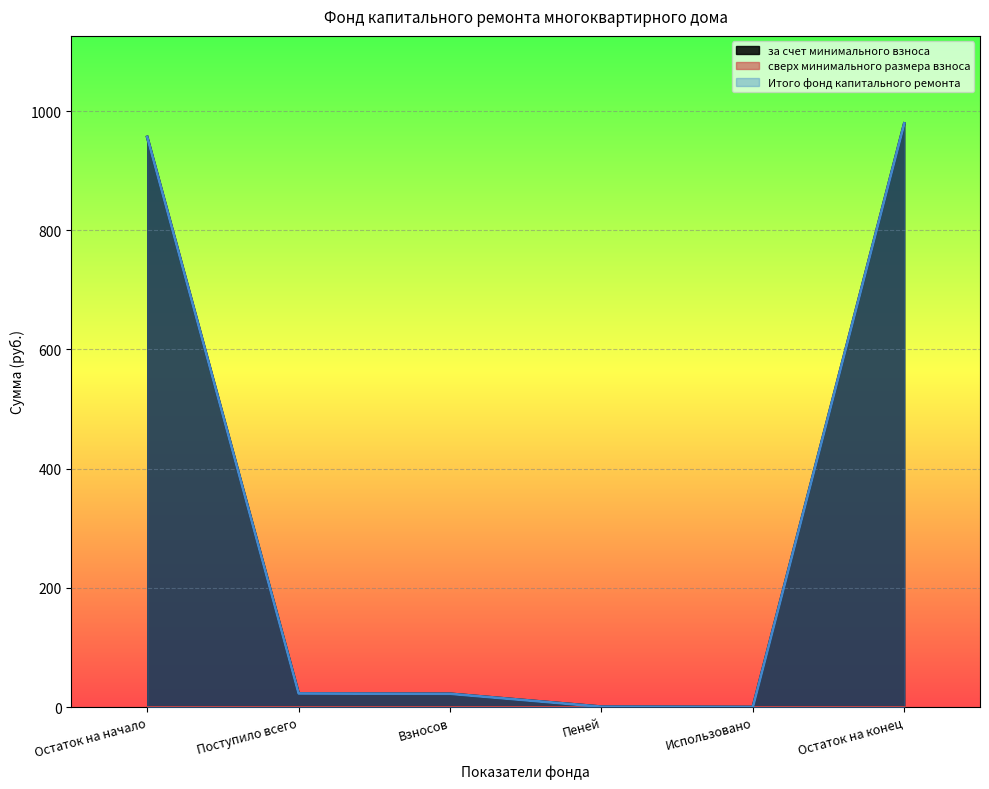

What is the label of the 4th point from the right?

Взносов